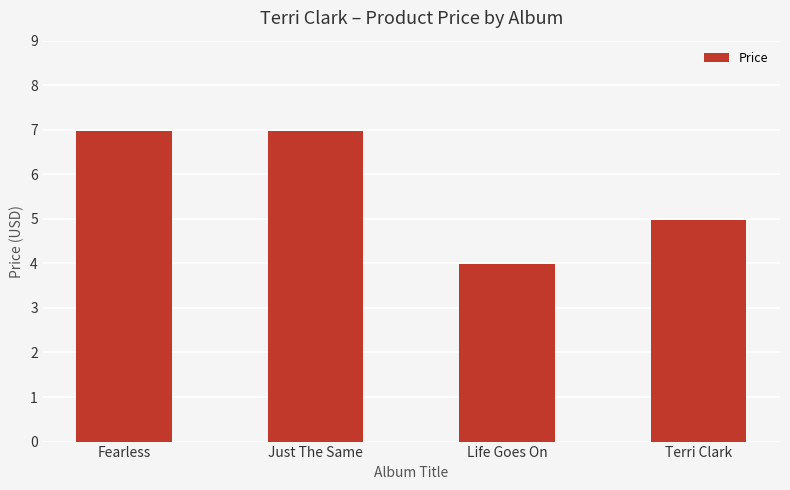

Between Just The Same and Terri Clark, which is larger?

Just The Same